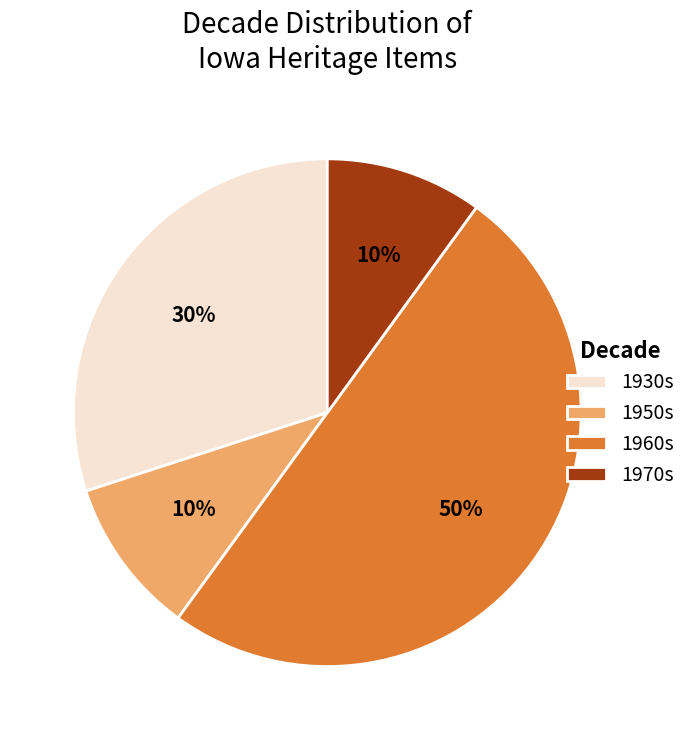

To the nearest percent, what is the average slice percentage?

25%